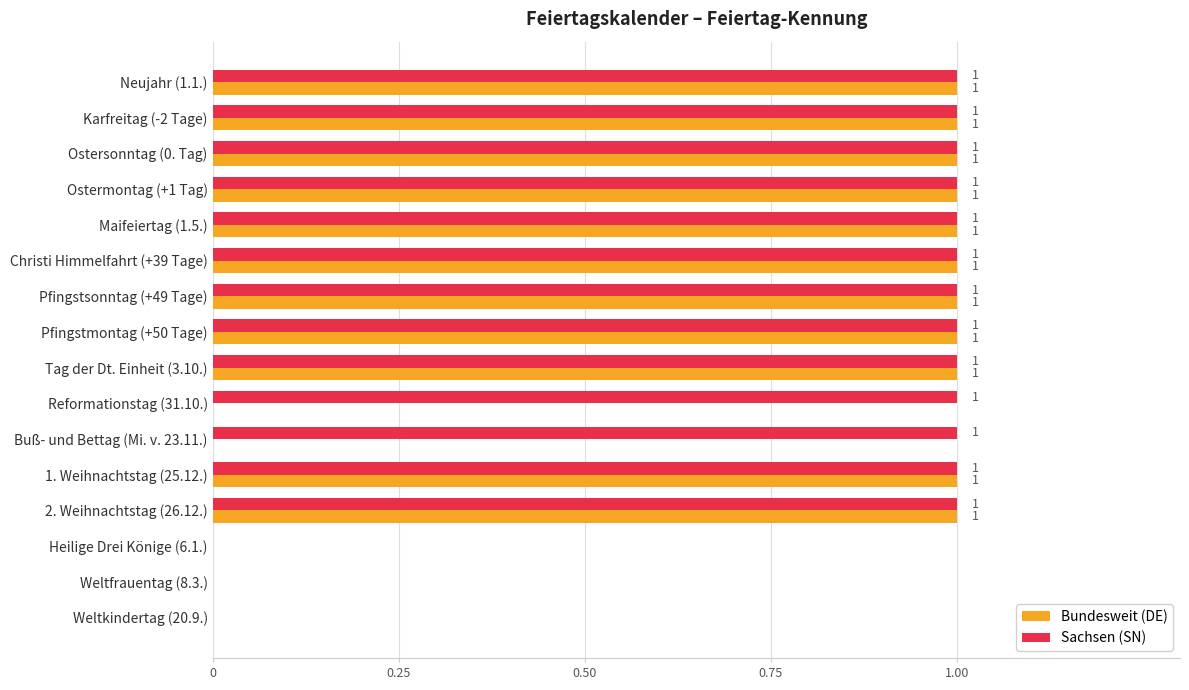

Which series has the largest total across all categories?

Sachsen (SN)